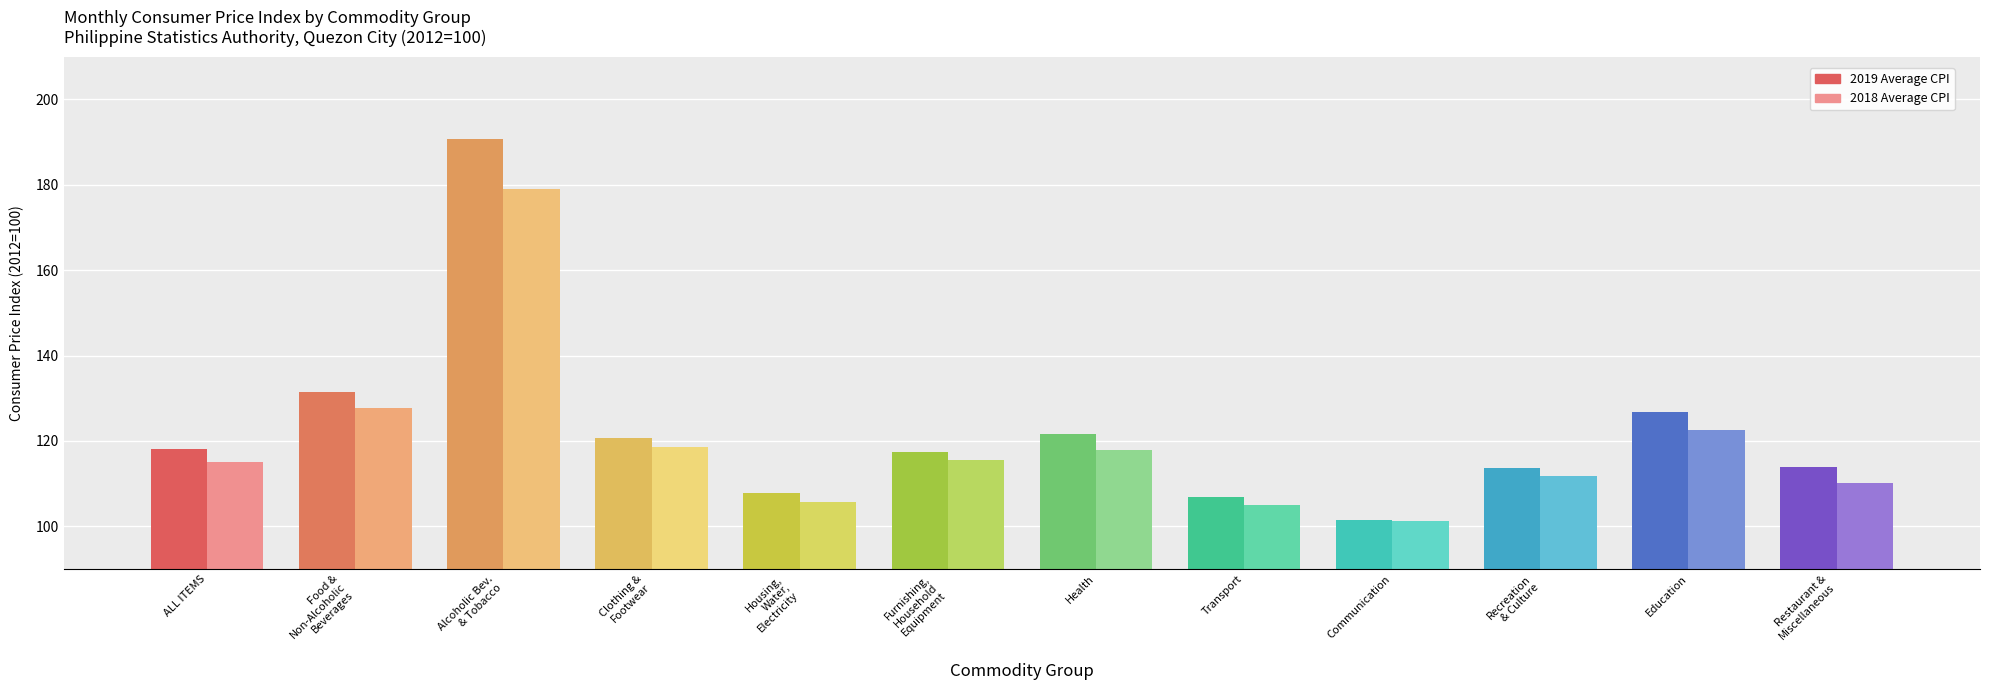

Does the chart contain any negative values?

No